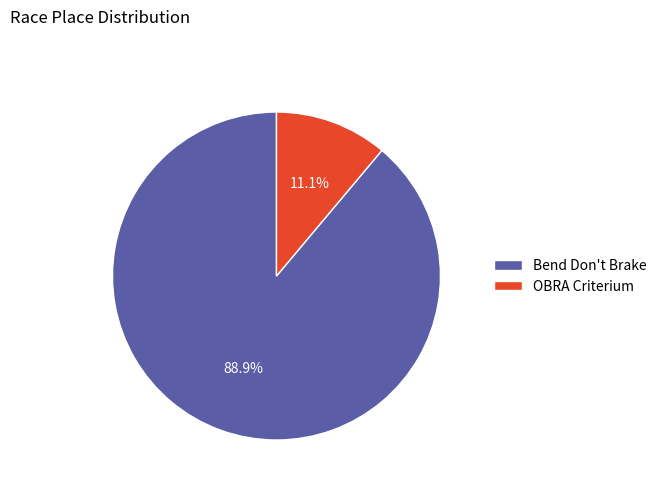

Which category has the biggest portion of the pie?

Bend Don't Brake